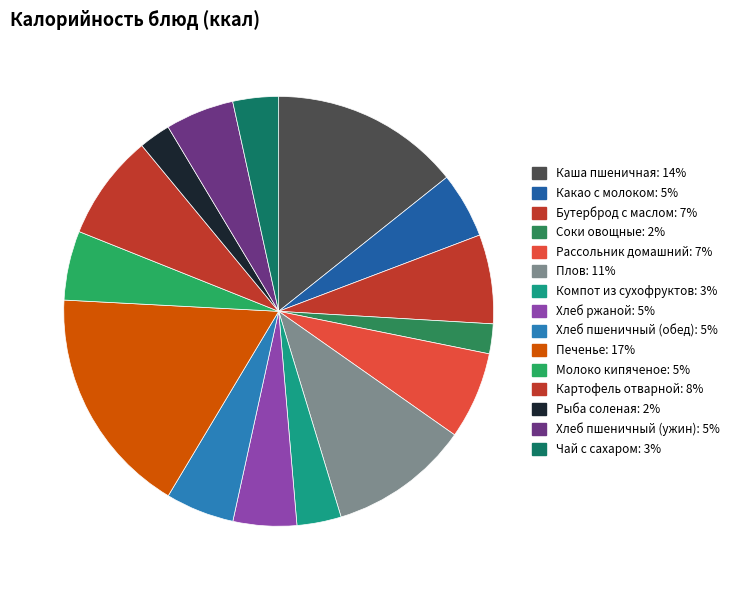

What percentage is the Хлеб пшеничный (обед) slice, to the nearest percent?

5%